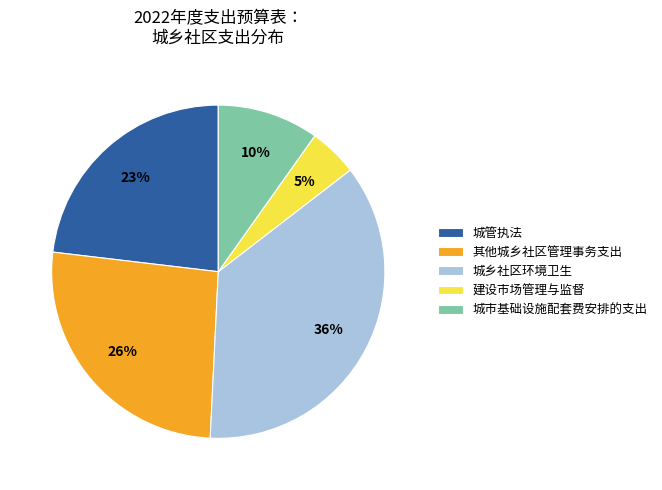

Rank the categories by value from highest to lowest.

城乡社区环境卫生, 其他城乡社区管理事务支出, 城管执法, 城市基础设施配套费安排的支出, 建设市场管理与监督